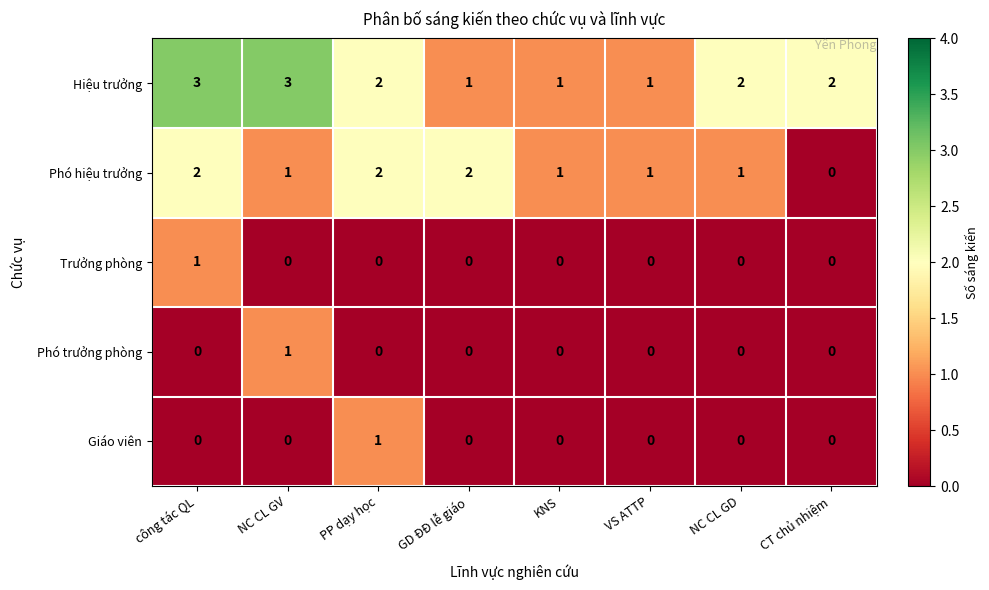

Which series has the largest total across all categories?

Hiệu trưởng